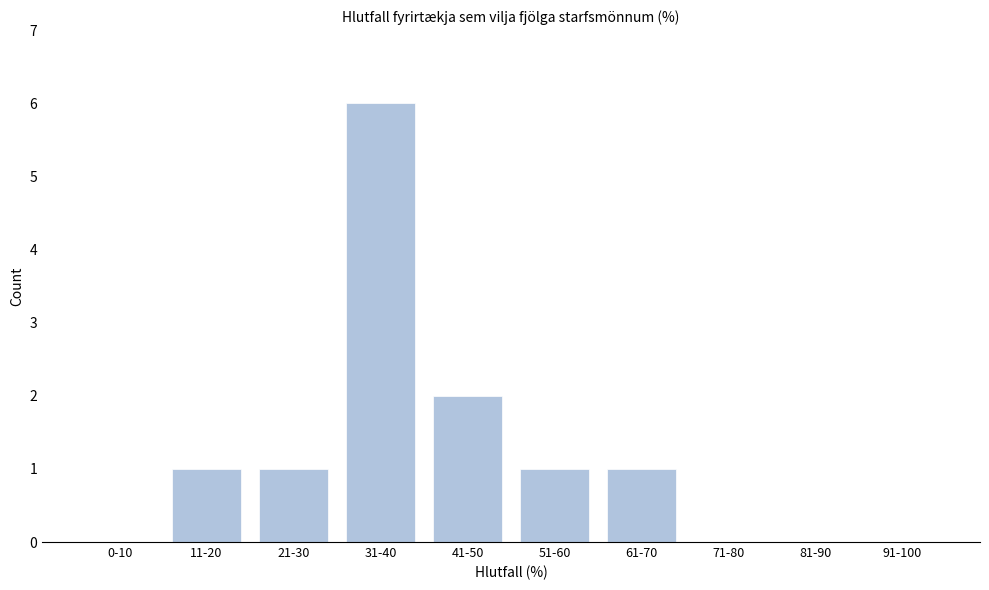

Reading left to right, extract all data points from this chart.

0-10=0	11-20=1	21-30=1	31-40=6	41-50=2	51-60=1	61-70=1	71-80=0	81-90=0	91-100=0